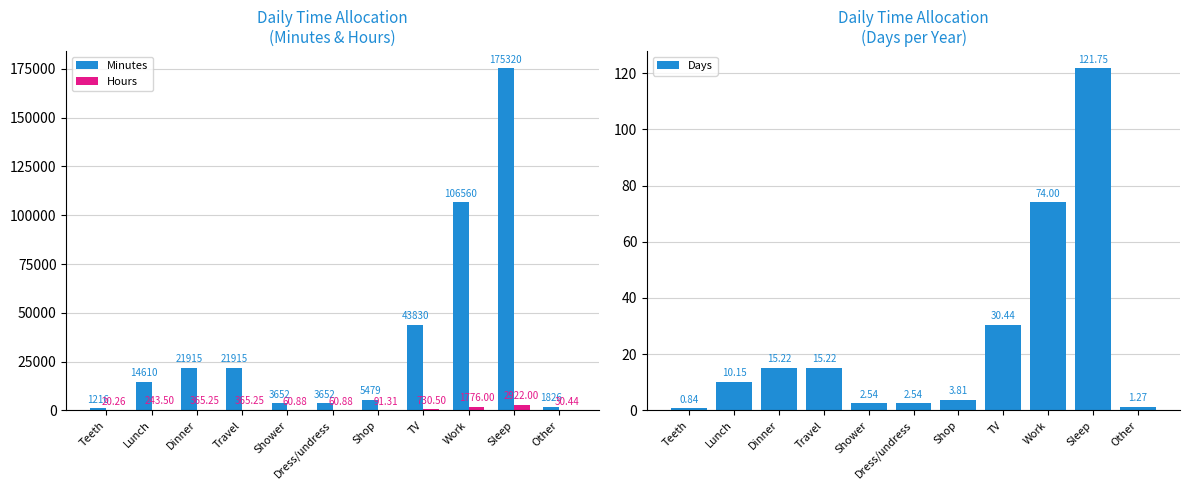

Count the number of categories in the chart.

11